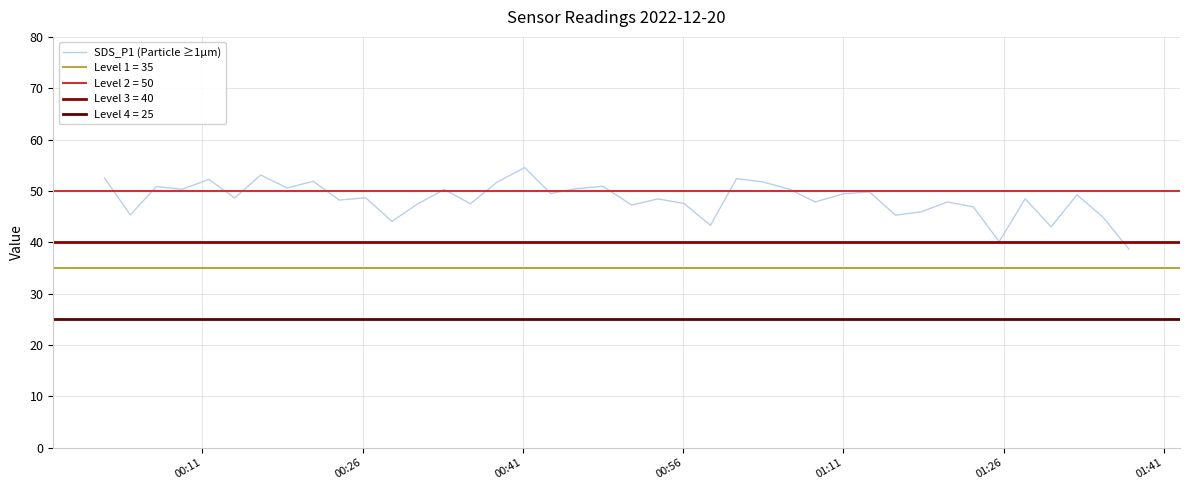

What is the average value?

48.4